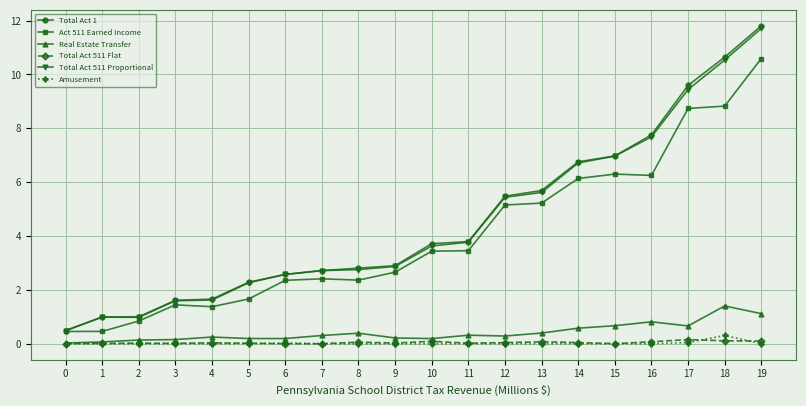

Which series has the largest range (max minus min)?

Total Act 1